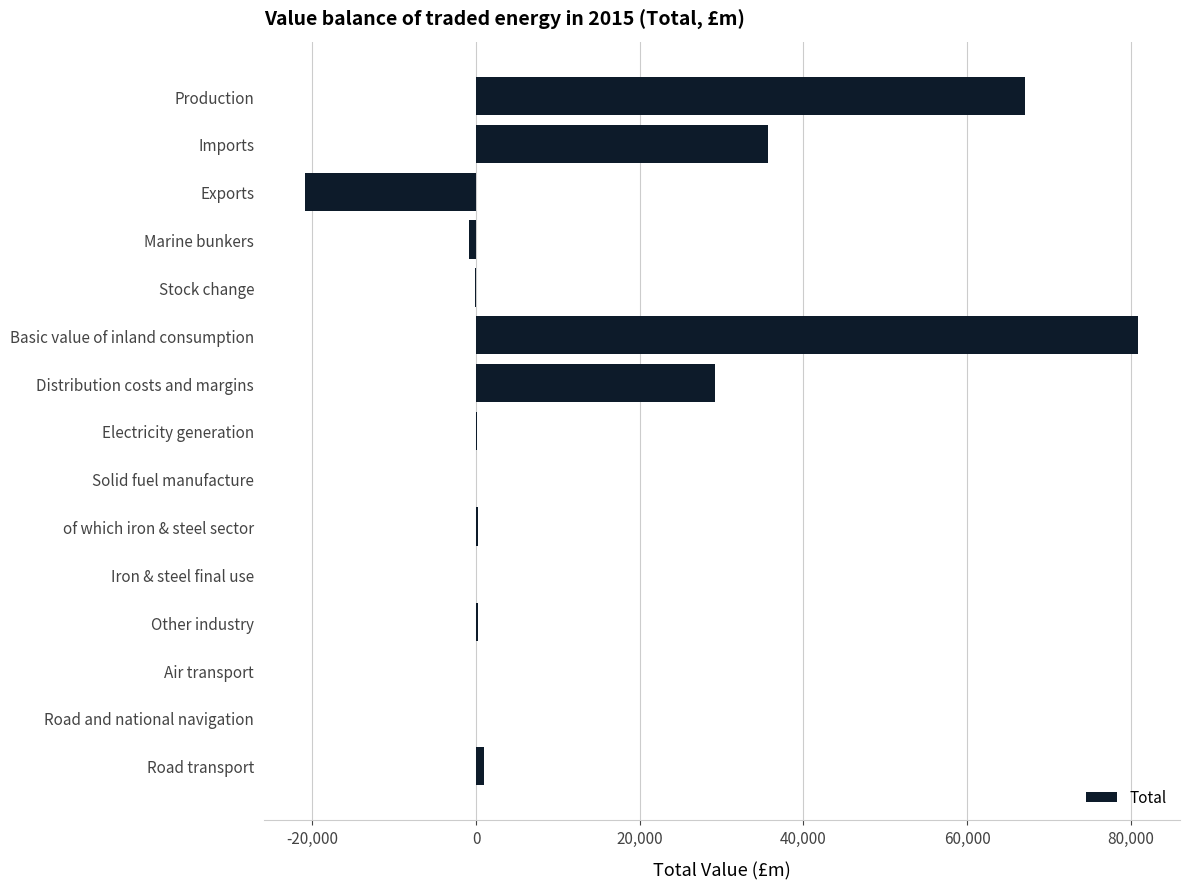

True or false: the data shows -20840 at Exports.

True